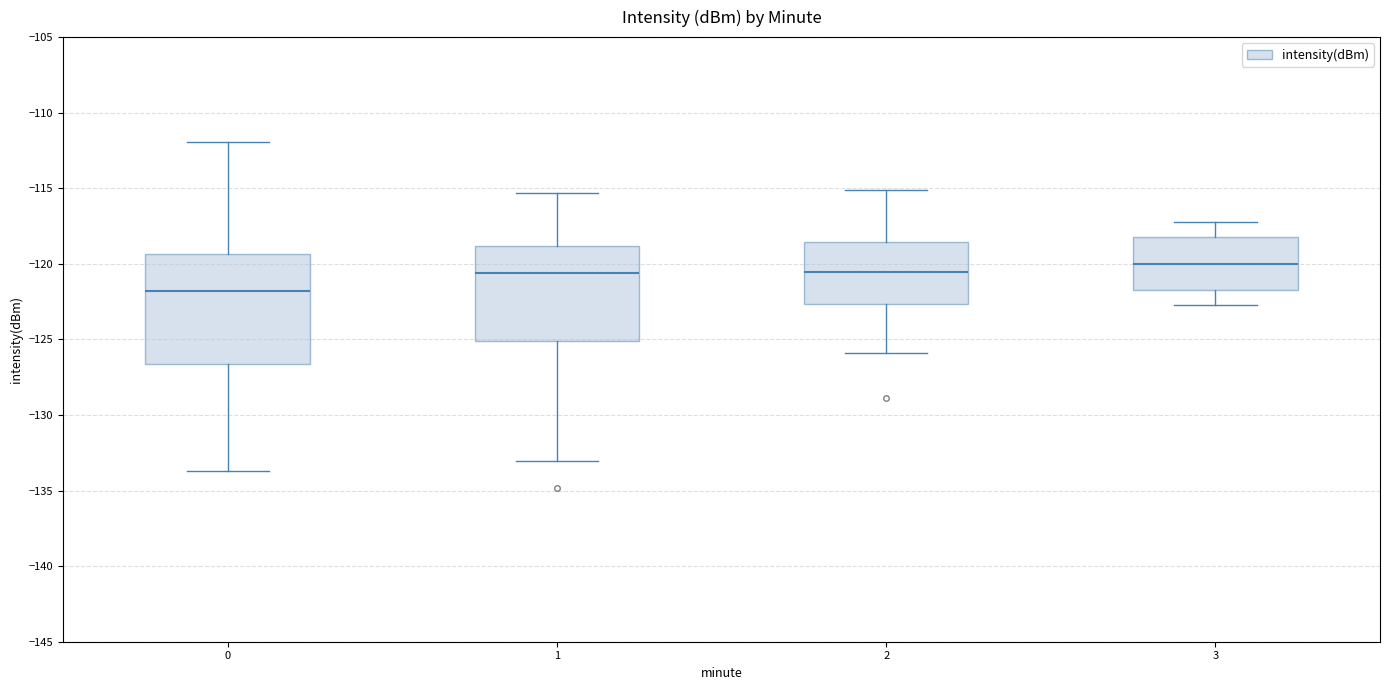

Which box's median line is the lowest?

0